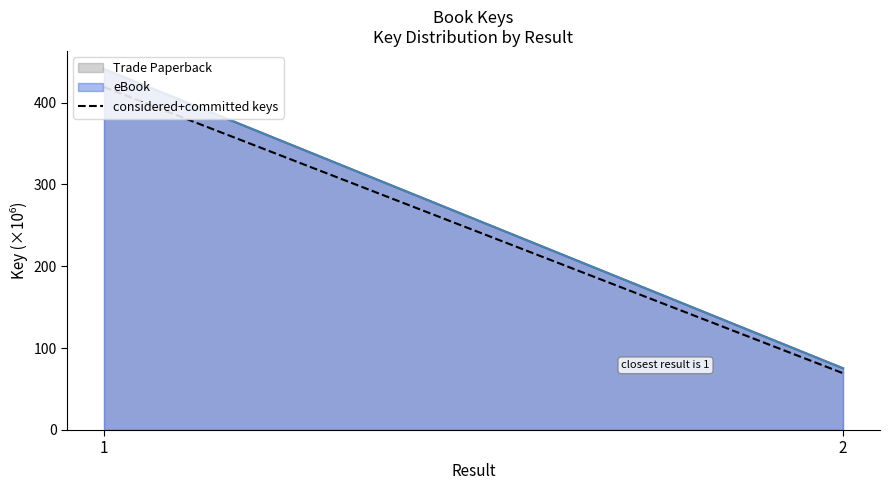

Rank the categories by value from highest to lowest.

1, 2